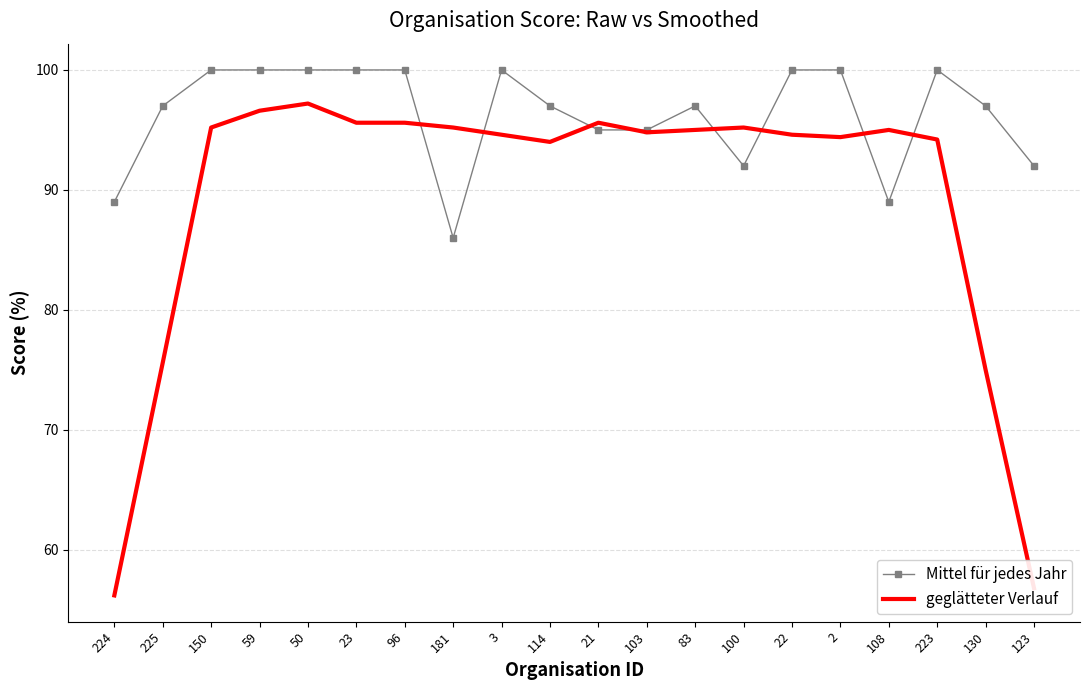

True or false: geglätteter Verlauf and Mittel für jedes Jahr cross at least once.

True